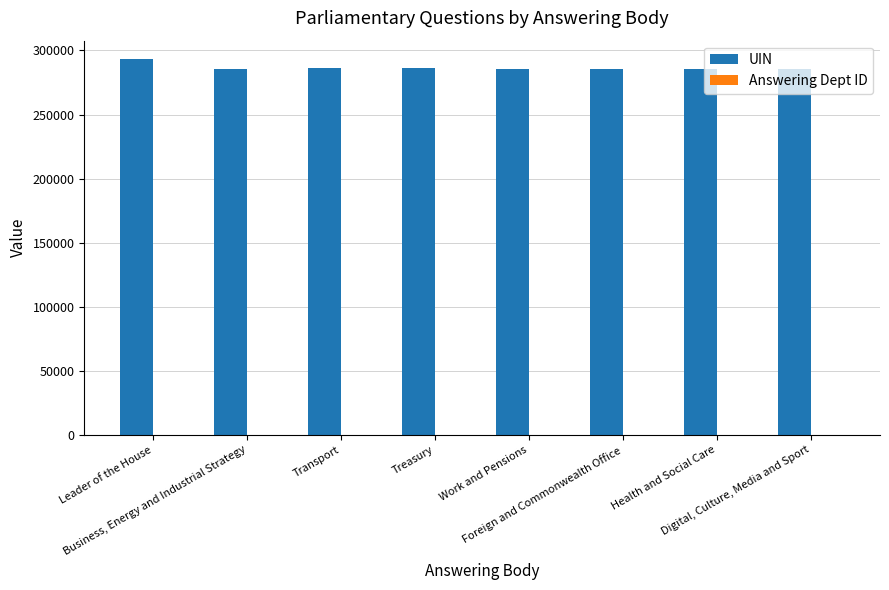

What is the maximum value shown in the chart?

292995